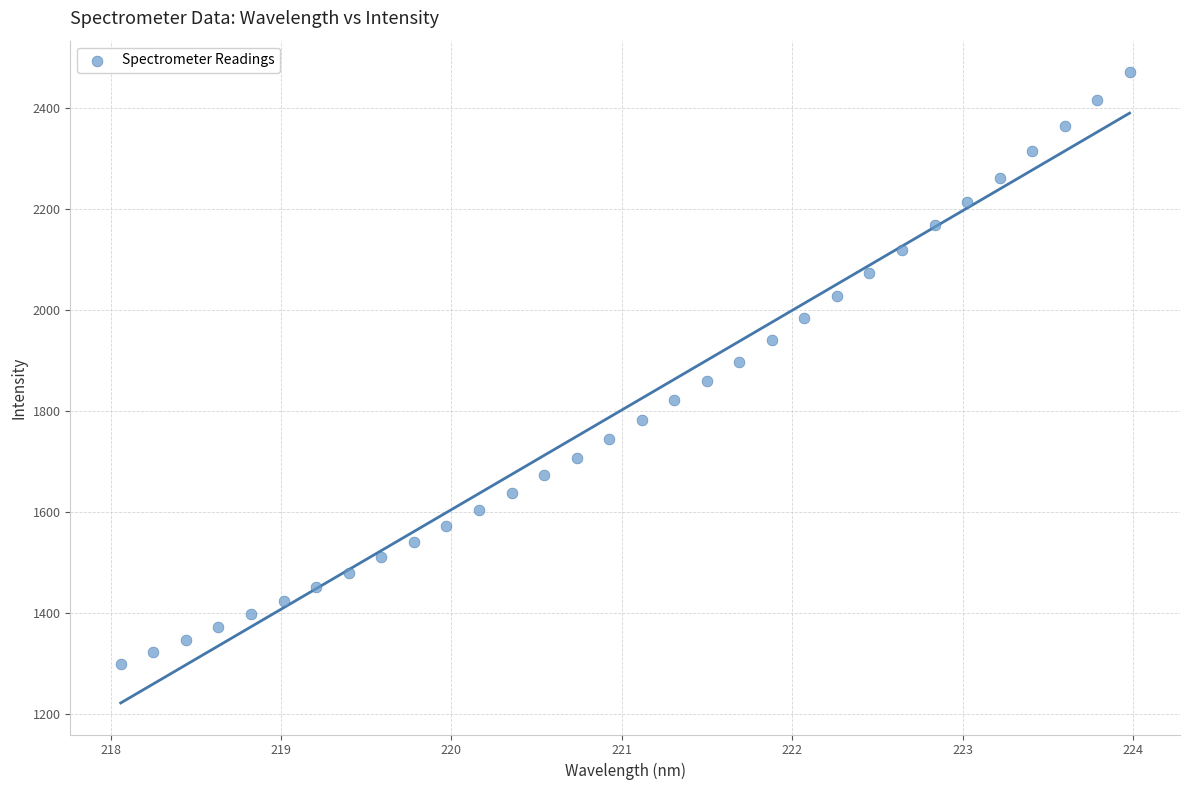

What is the range of X values (max minus min)?

5.9